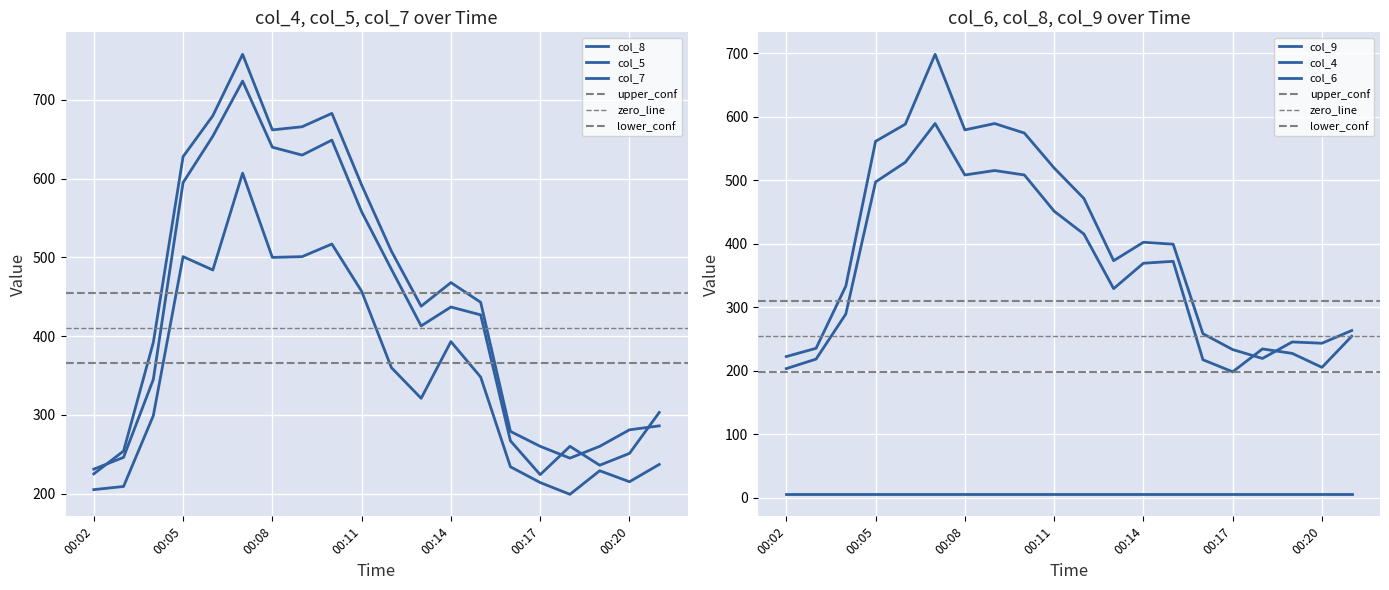

What is the greatest value displayed?

758